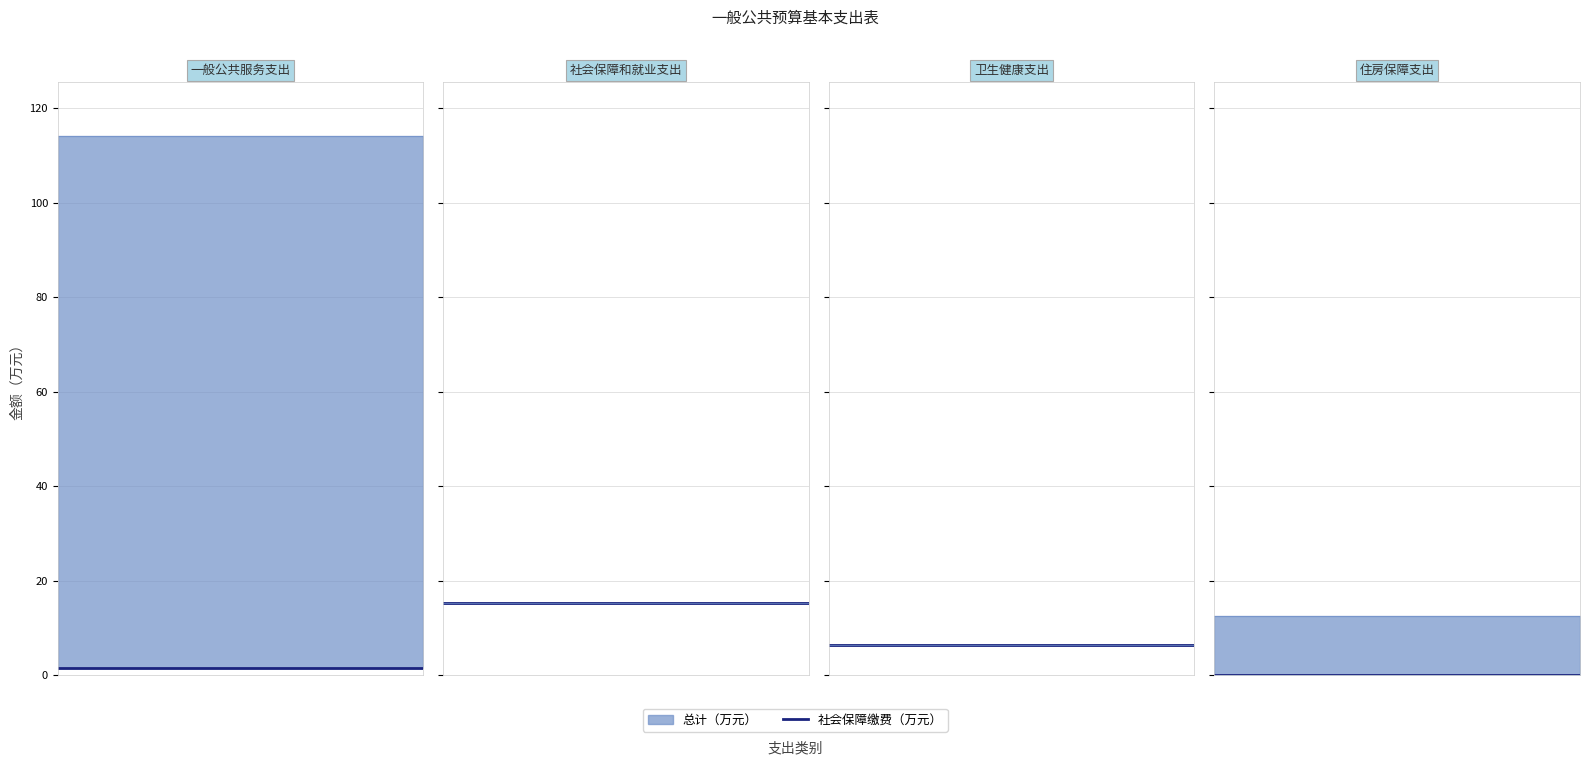

What is the highest value of the 社会保障缴费 series?

15.3